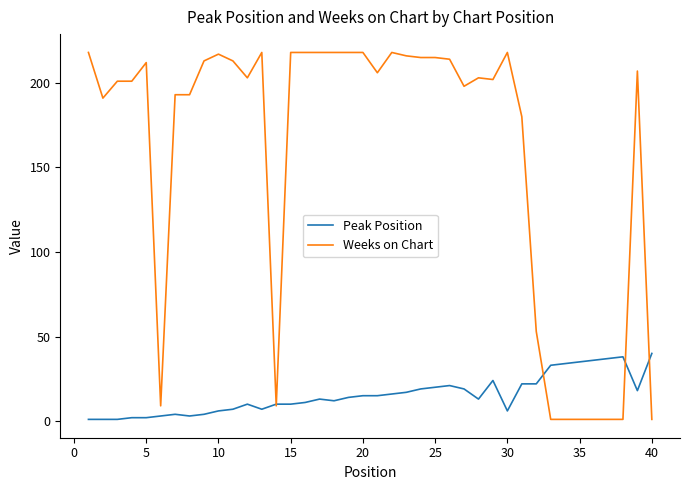

Rank the series by their average value, from lowest to highest.

Peak Position, Weeks on Chart